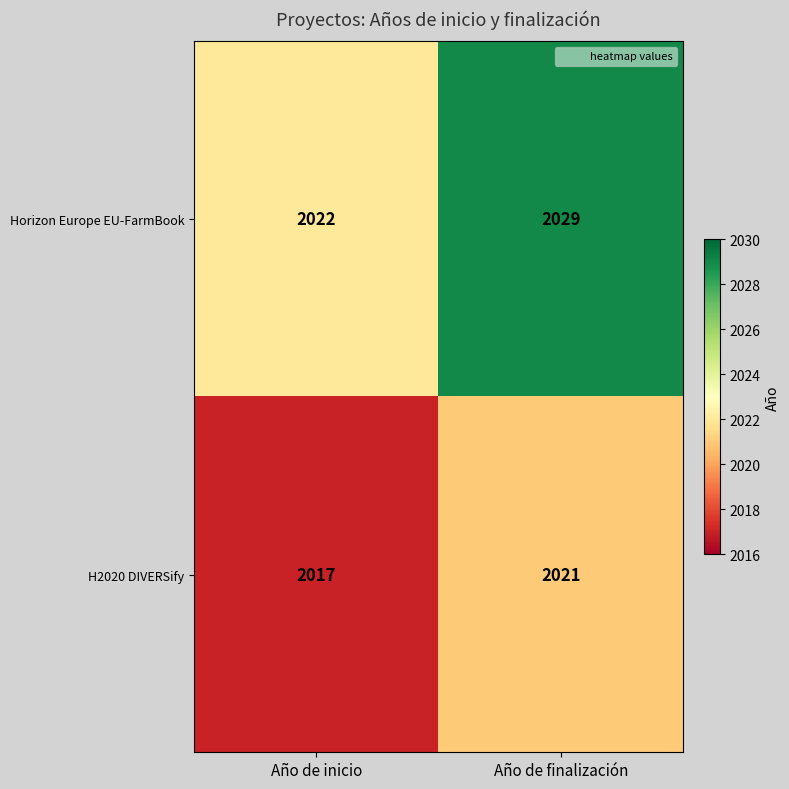

Is it true that H2020 DIVERSify equals 3223 at Año de finalización?

False